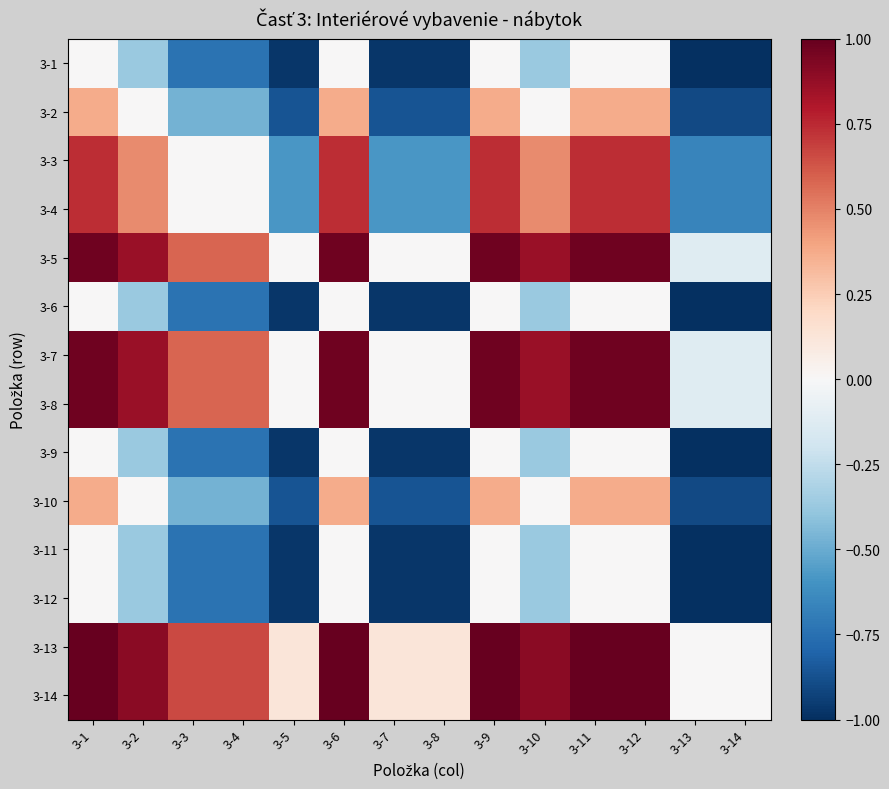

What is the greatest value displayed?

1.0